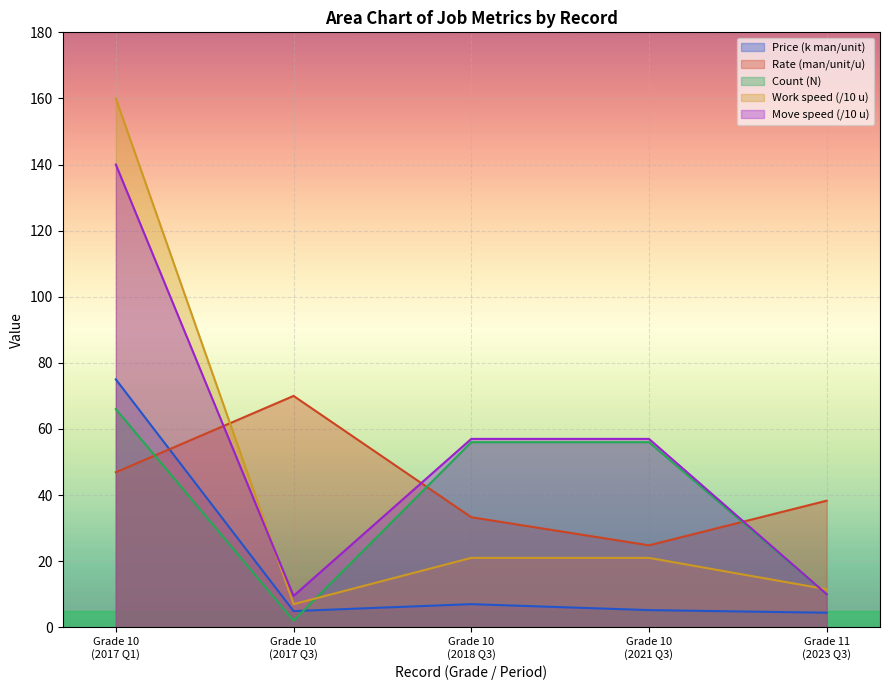

What is the smallest value displayed?

2.0